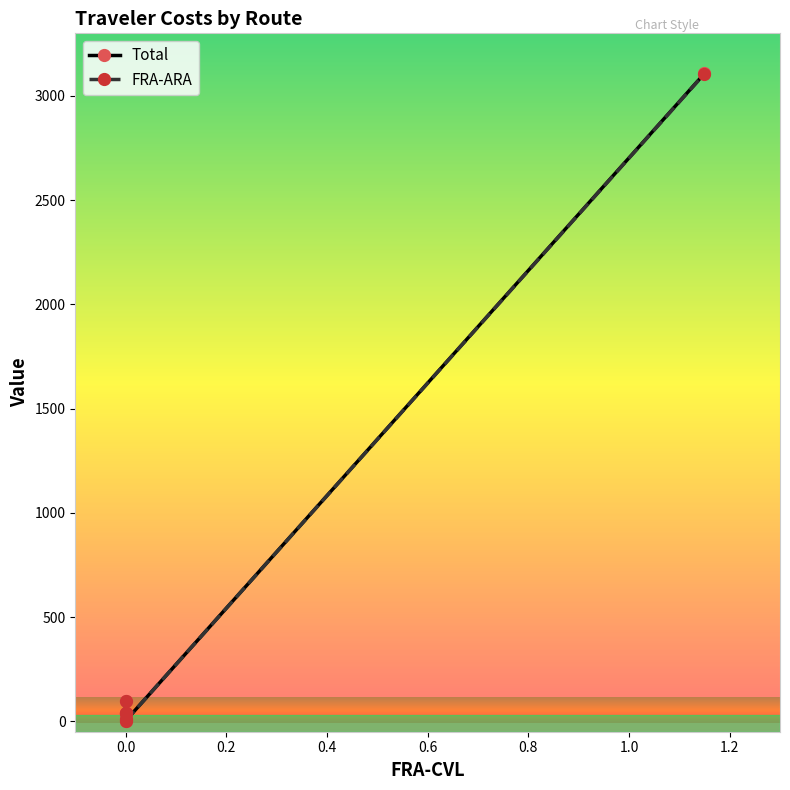

True or false: Total and FRA-ARA intersect in this chart.

False